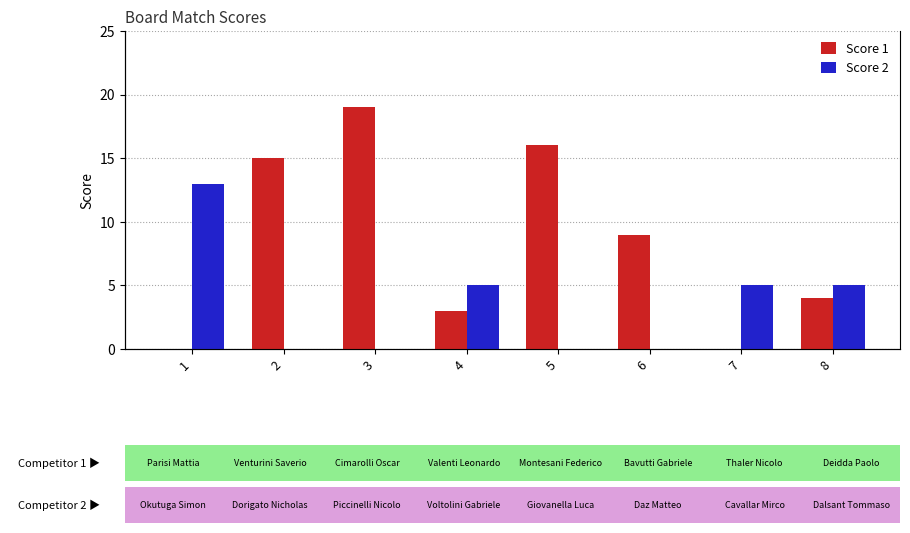

How many positive values does the Score 2 series have?

4